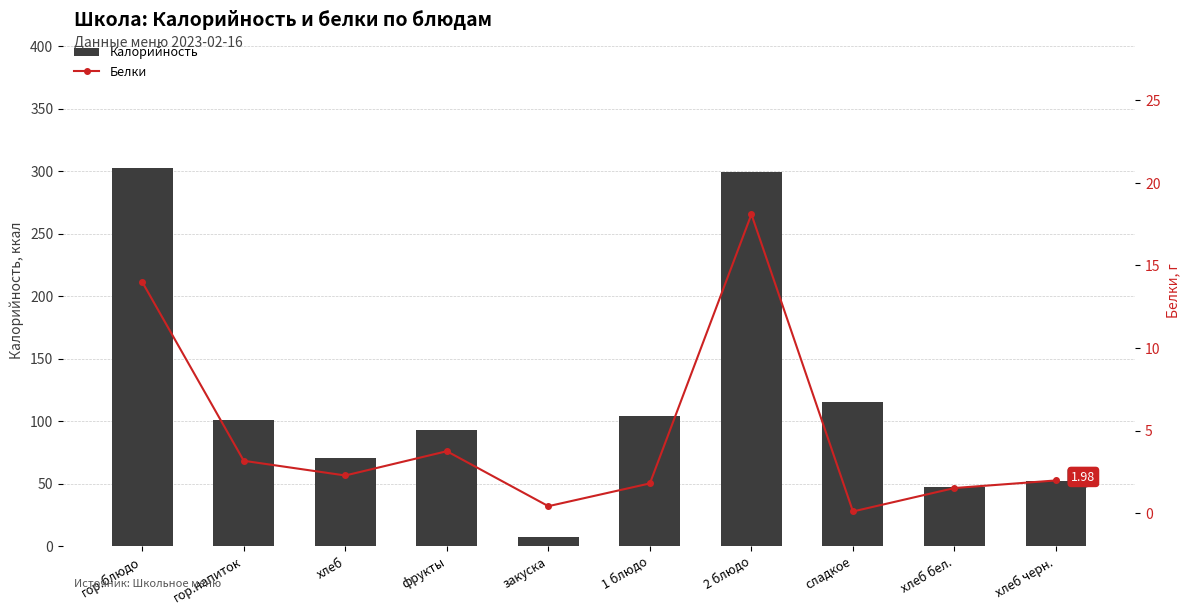

Where is Калорийность nearest to the value 155?

сладкое